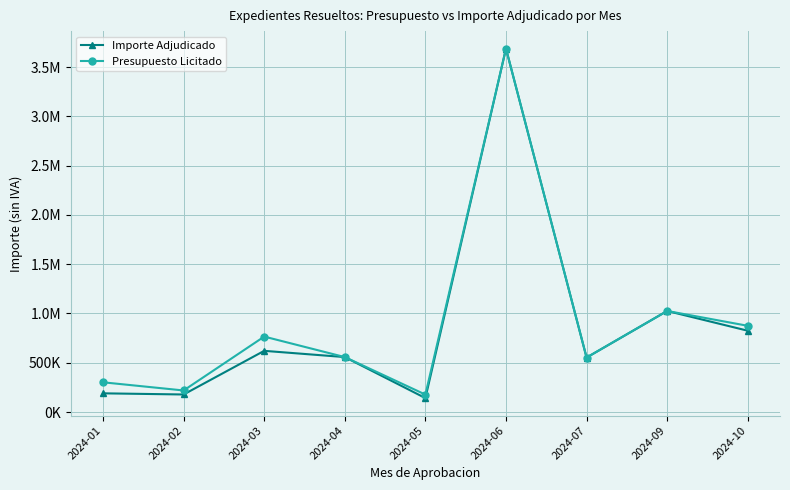

What are all the series names shown in the legend?

Importe Adjudicado, Presupuesto Licitado